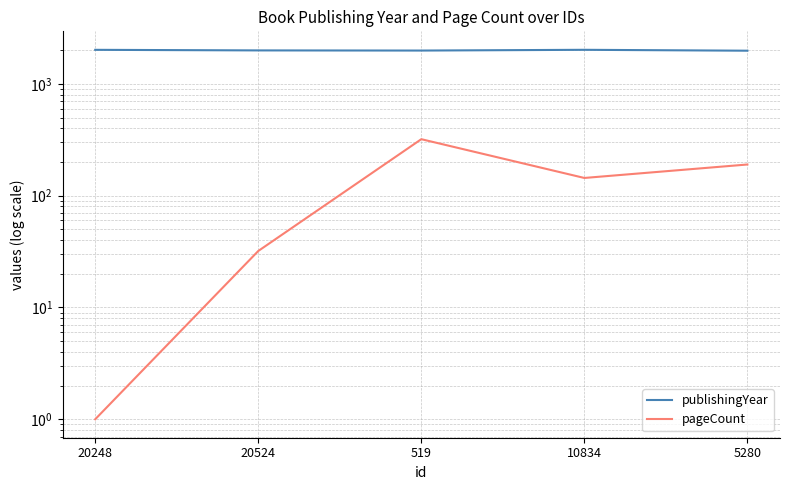

Rank the series at 10834 from lowest to highest value.

pageCount, publishingYear